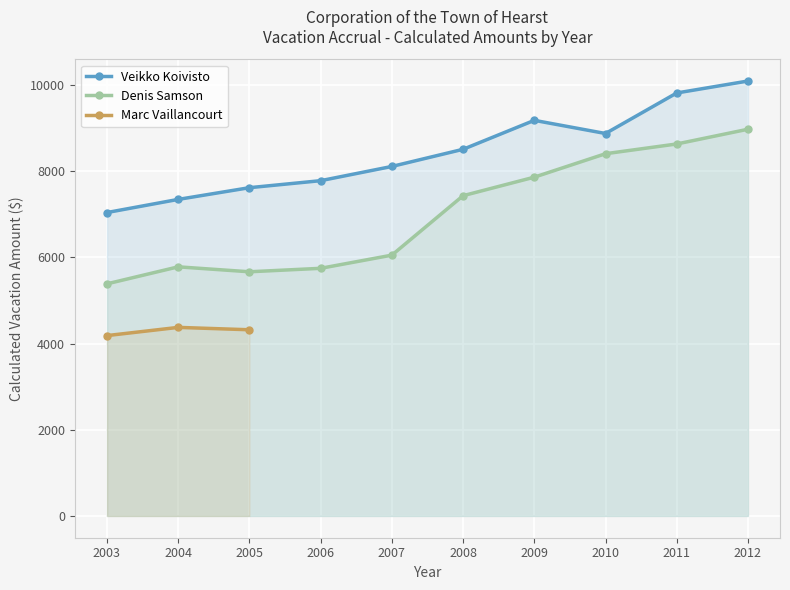

At which category does Denis Samson - Calculated reach its first local peak?

2004